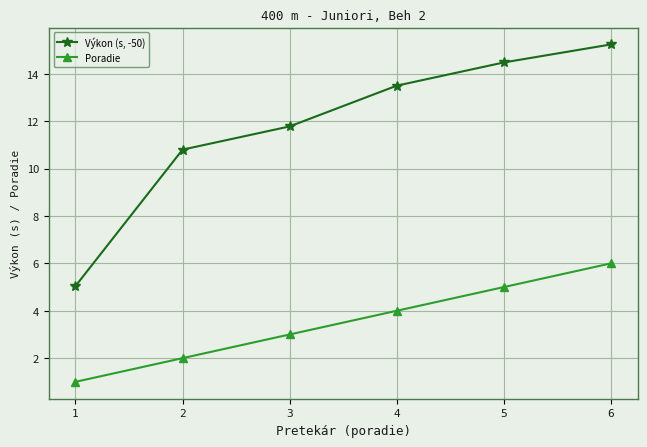

Which label corresponds to the largest value in the chart?

6